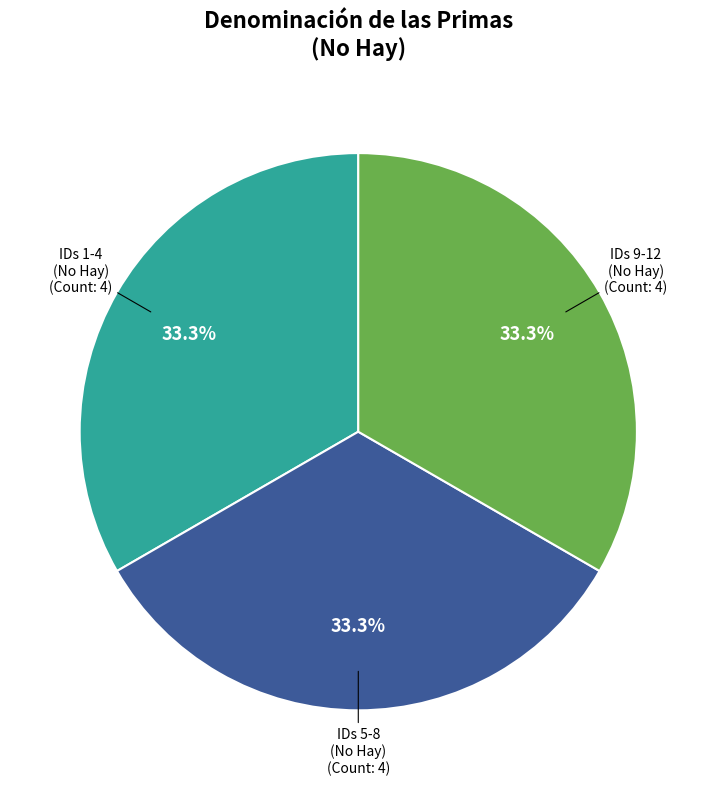

How many slices are in this pie chart?

3